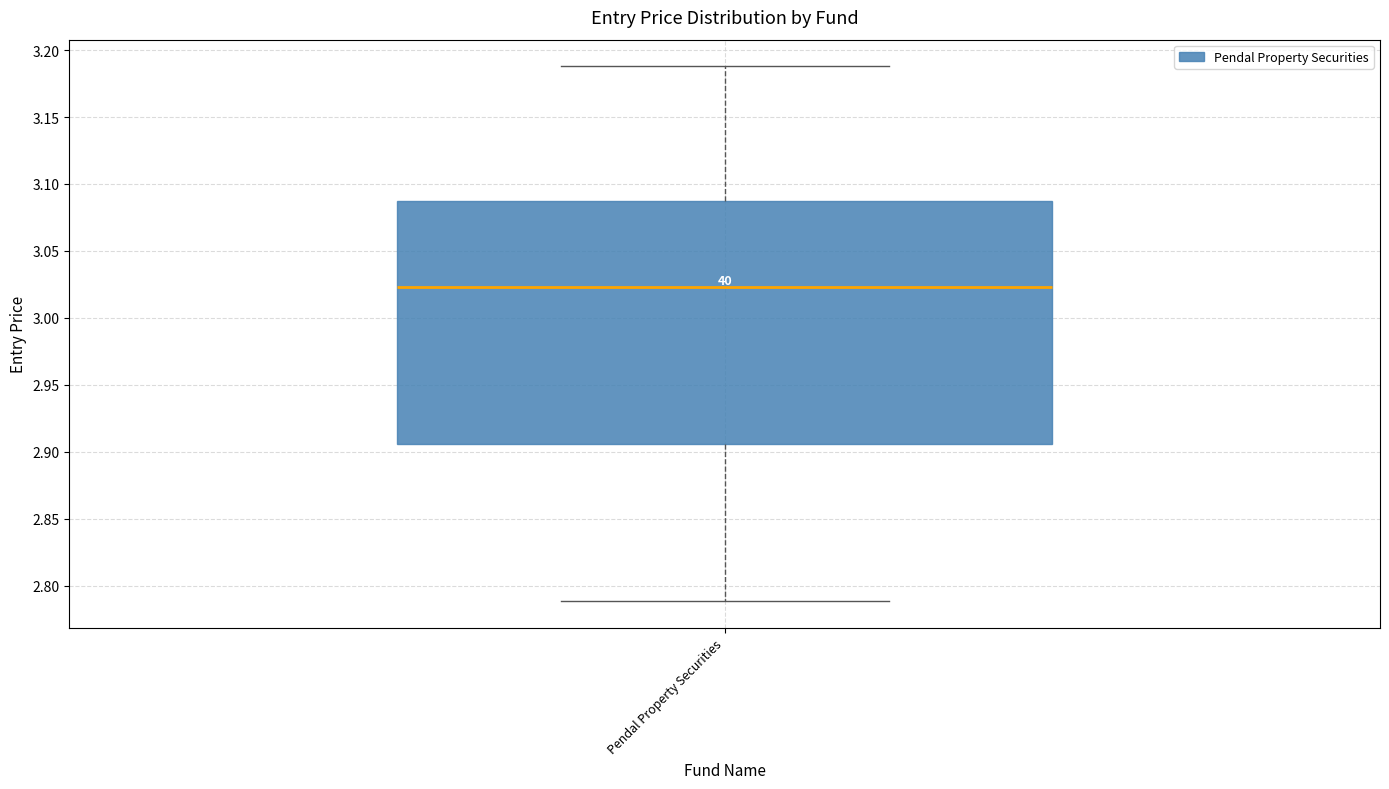

Where is the upper edge of the box for Pendal Property Securities on the y-axis? The values are not printed on the chart, so give them approximately, as read against the axis.

3.085